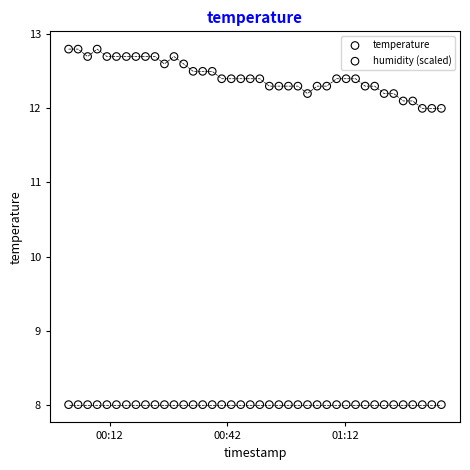

Which series contains the lowest Y value?

humidity (scaled)